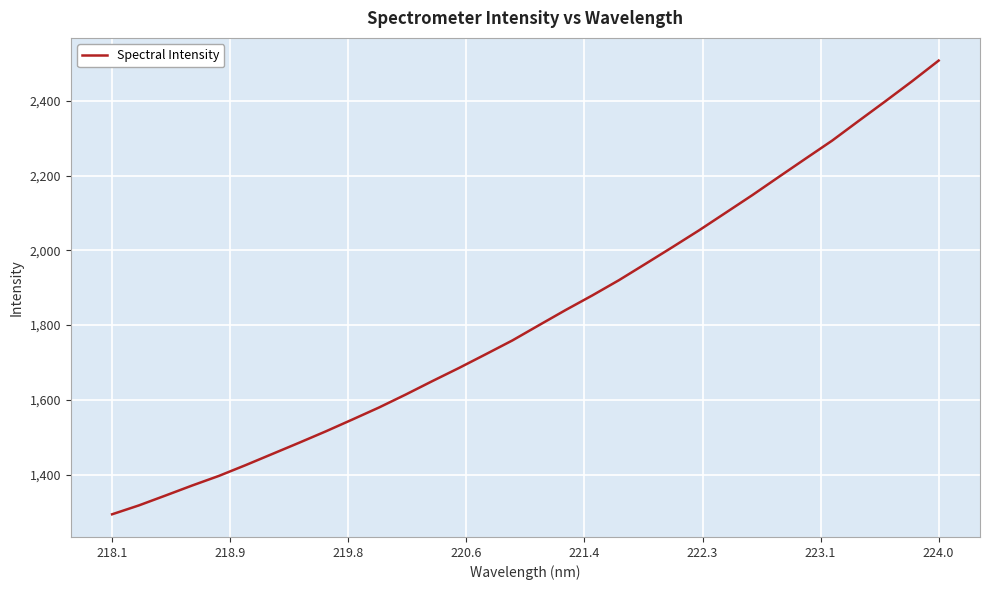

What is the difference between the maximum and minimum values?

1213.1